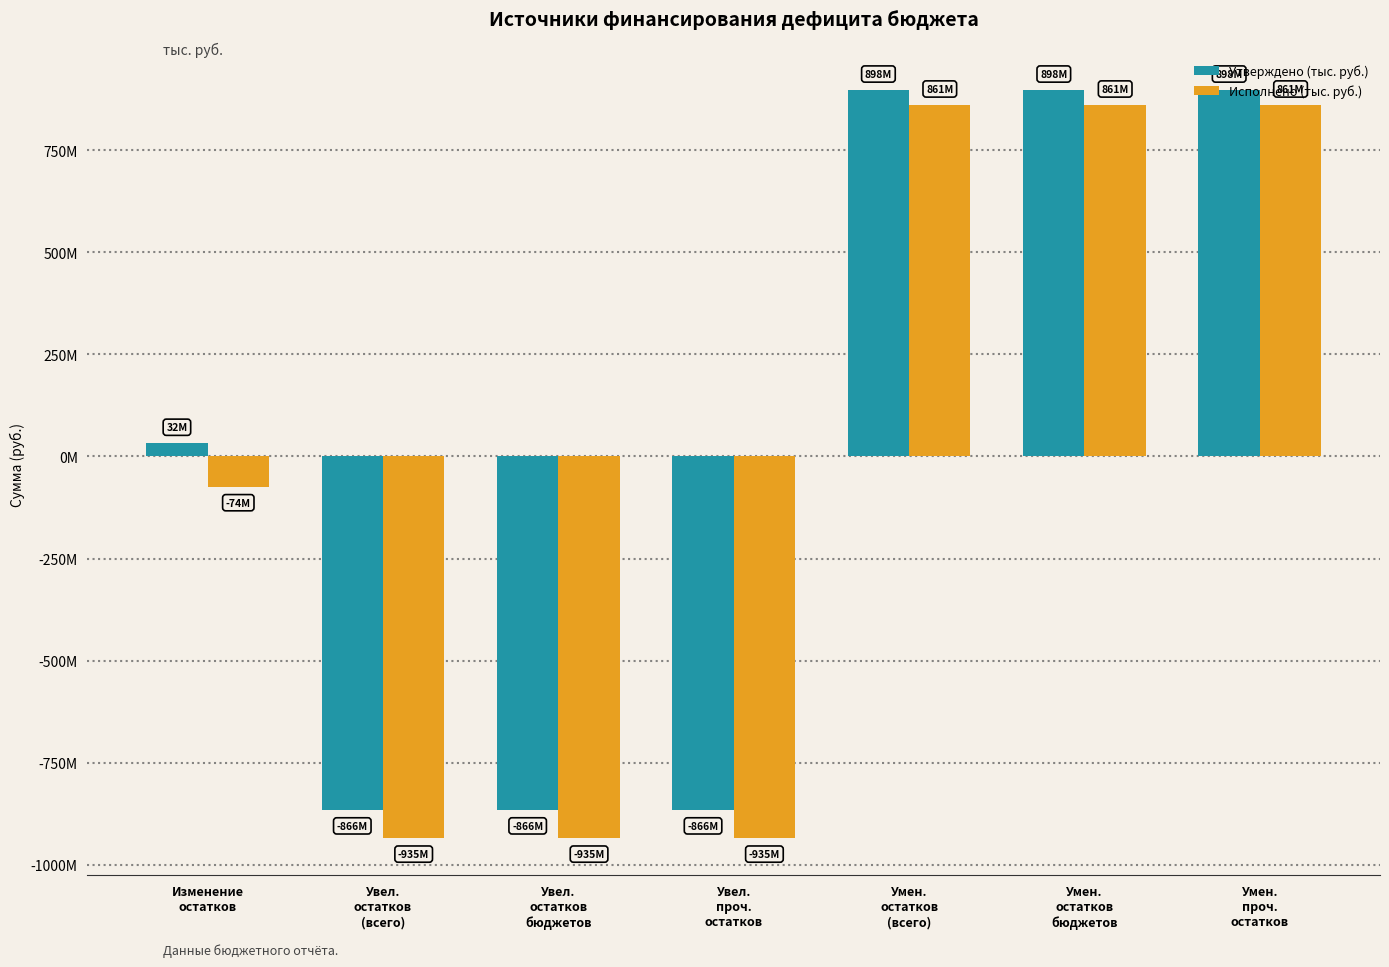

Does the chart contain any negative values?

Yes